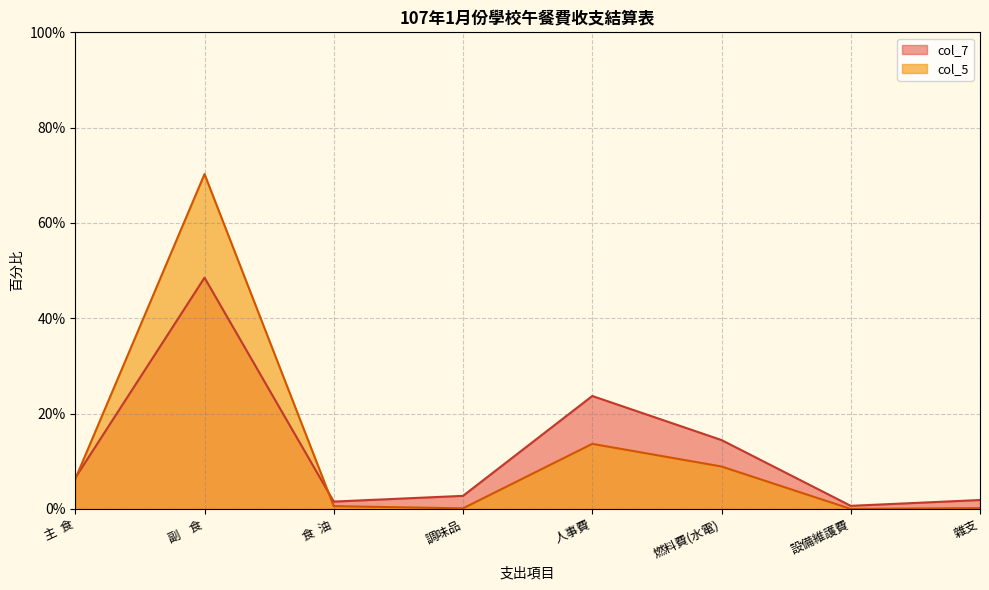

At which category does col_5 reach its first local valley?

調味品